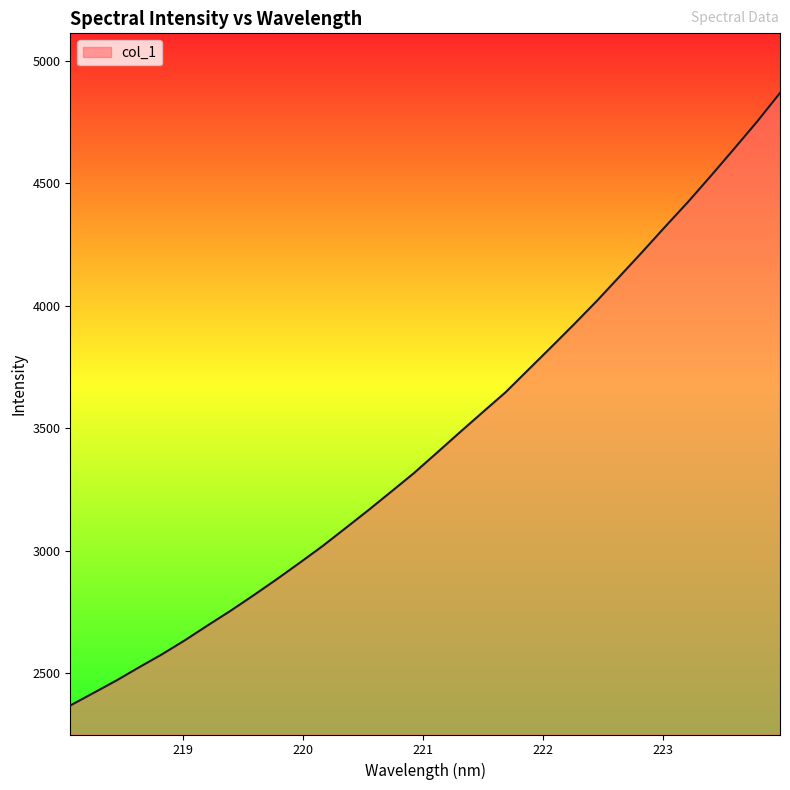

Reading left to right, list all the values displayed in this chart.

2369.0	2419.5	2470.2	2524.7	2577.8	2635.1	2696.0	2755.9	2818.8	2883.5	2950.6	3018.9	3091.8	3165.4	3241.0	3317.4	3400.2	3483.5	3565.7	3647.1	3739.7	3831.9	3925.4	4021.0	4121.5	4222.4	4325.3	4426.5	4533.1	4641.9	4752.2	4869.0